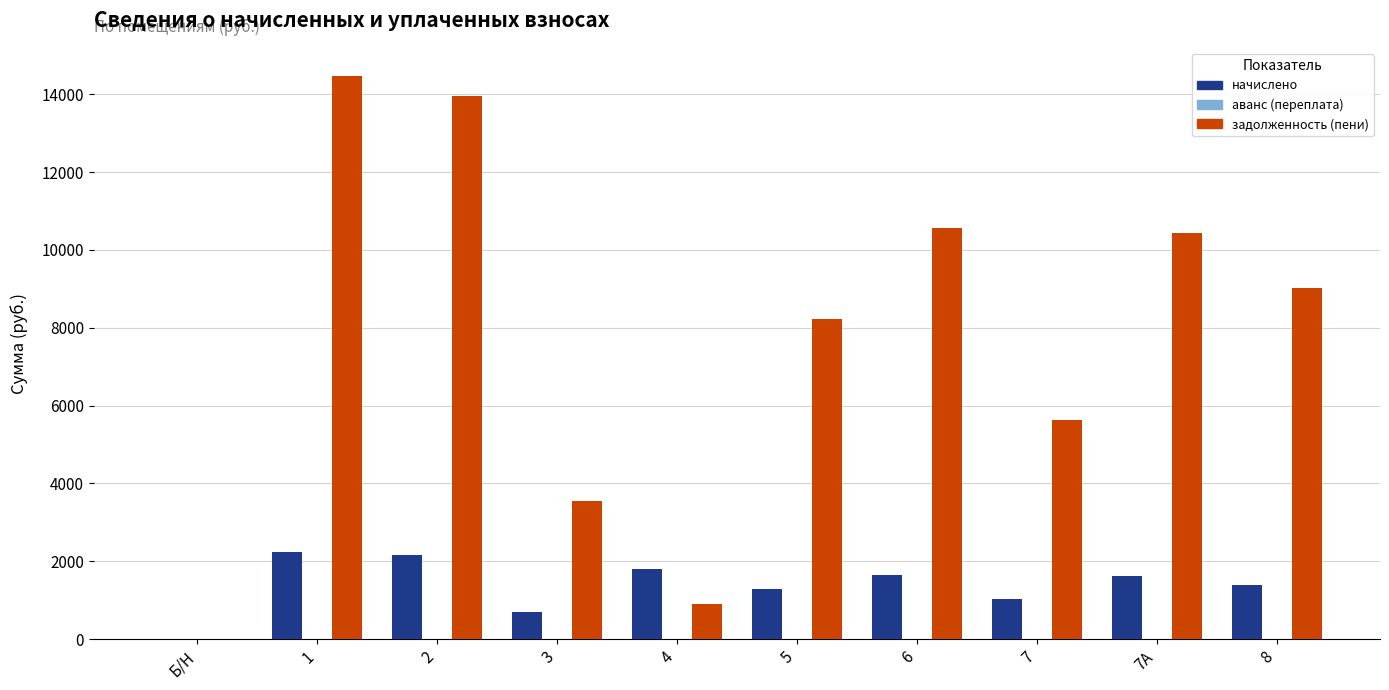

What is the maximum value shown in the chart?

14469.8